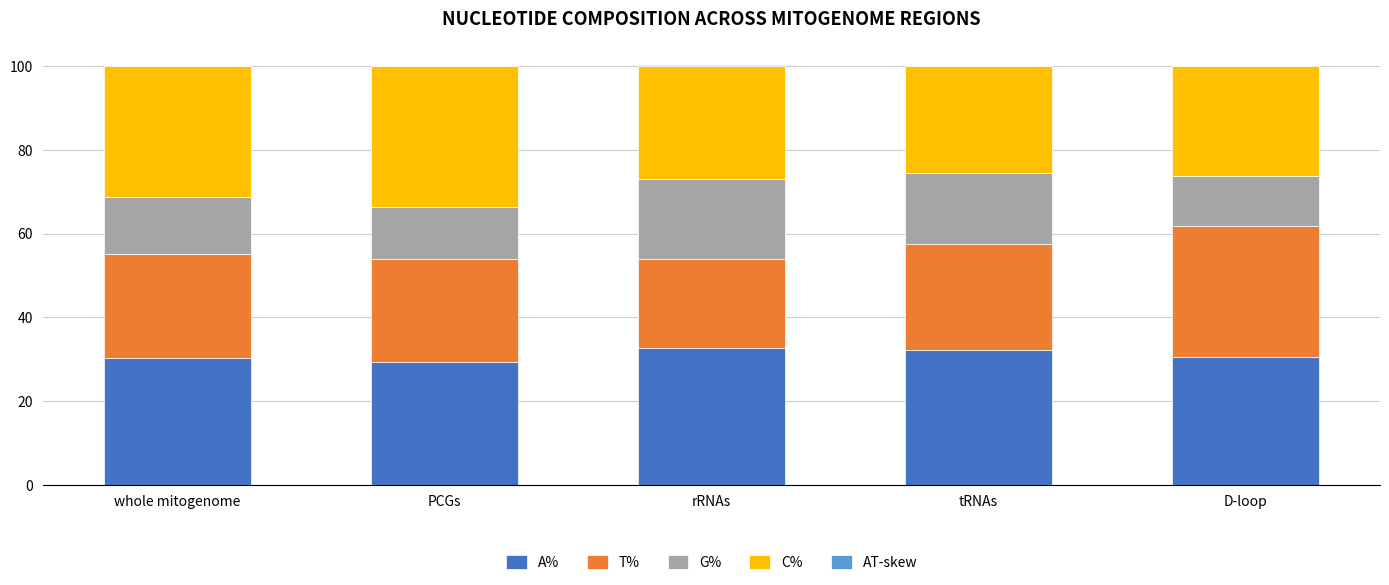

At which label does T% first exceed 24?

whole mitogenome